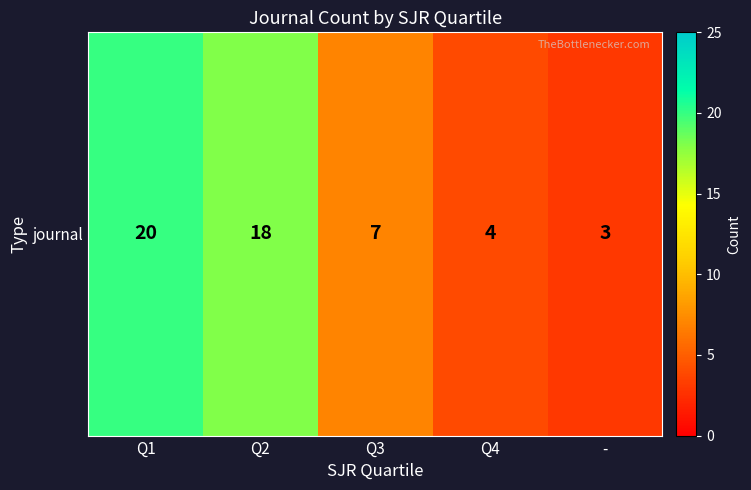

Reading left to right, what are all the values shown in this chart?

20	18	7	4	3